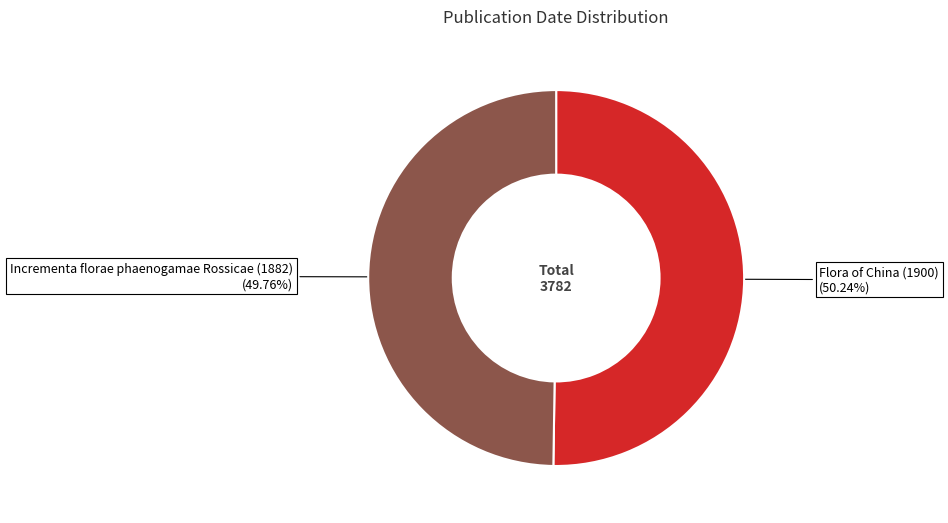

Do Flora of China (1900) and Incrementa florae phaenogamae Rossicae (1882) together represent more than half of the pie?

Yes